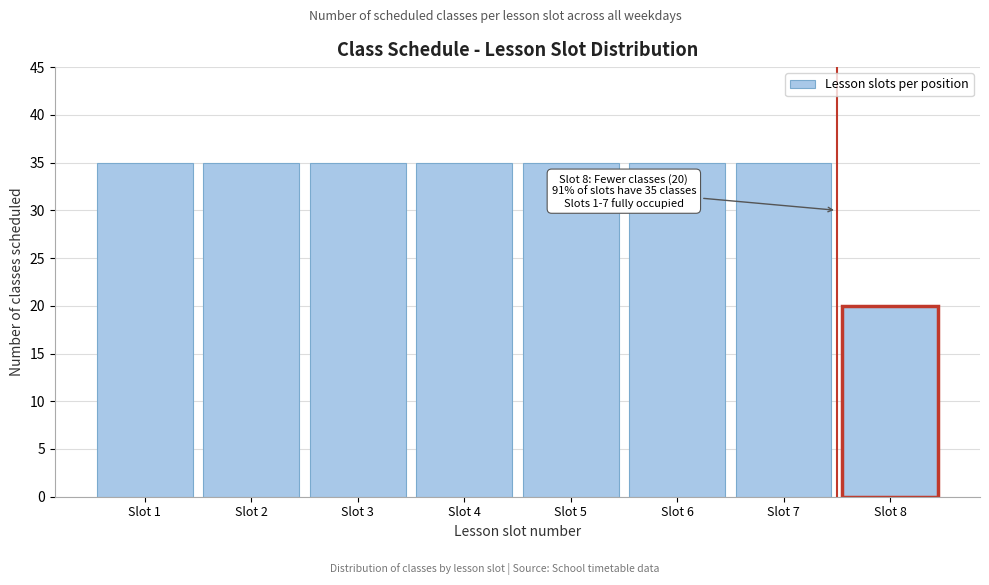

Reading left to right, what are all the values shown in this chart?

35	35	35	35	35	35	35	20